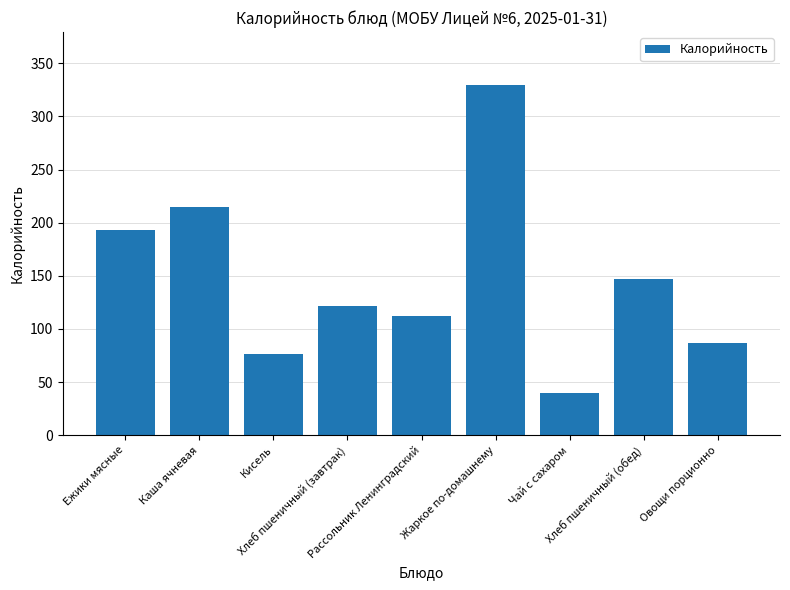

Reading left to right, what are all the values shown in this chart?

193.4	215.0	76.0	122.0	112.0	330.0	40.0	146.6	87.0